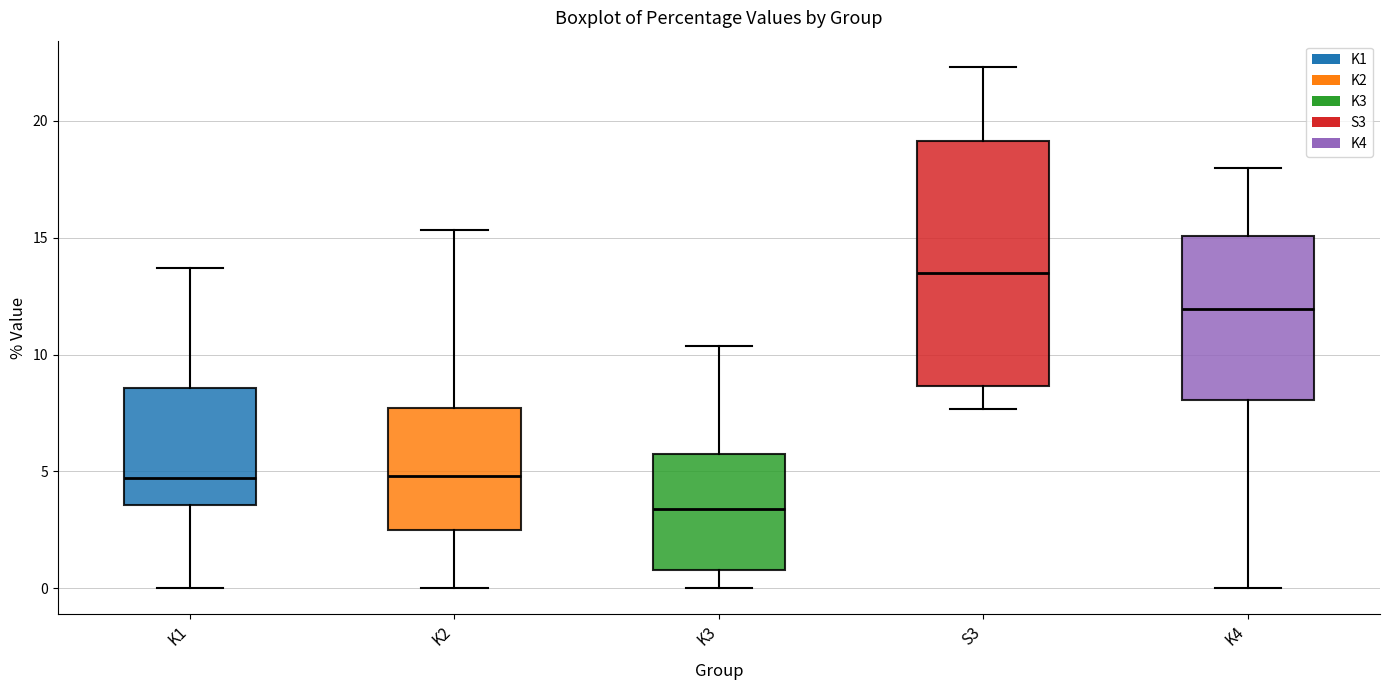

Which box is the tallest, from its lower edge to its upper edge?

S3